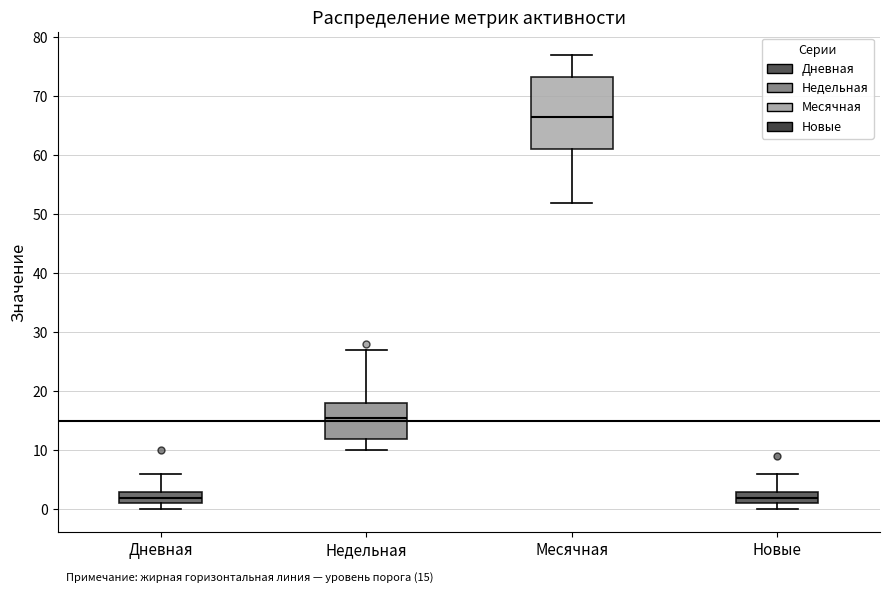

Which box has the highest median line?

Месячная